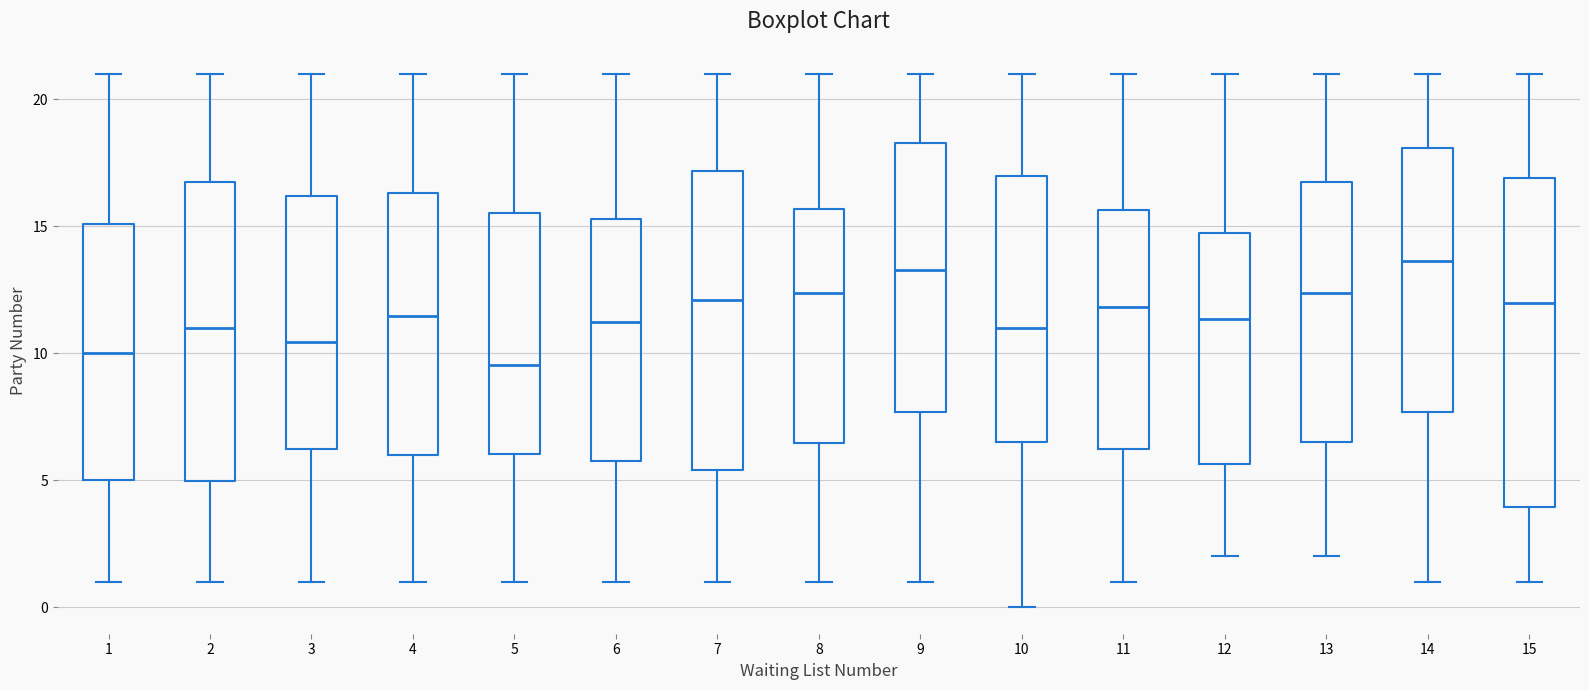

Where does the upper whisker of the box at x = 15 end on the y-axis? The values are not printed on the chart, so give them approximately, as read against the axis.

21.0